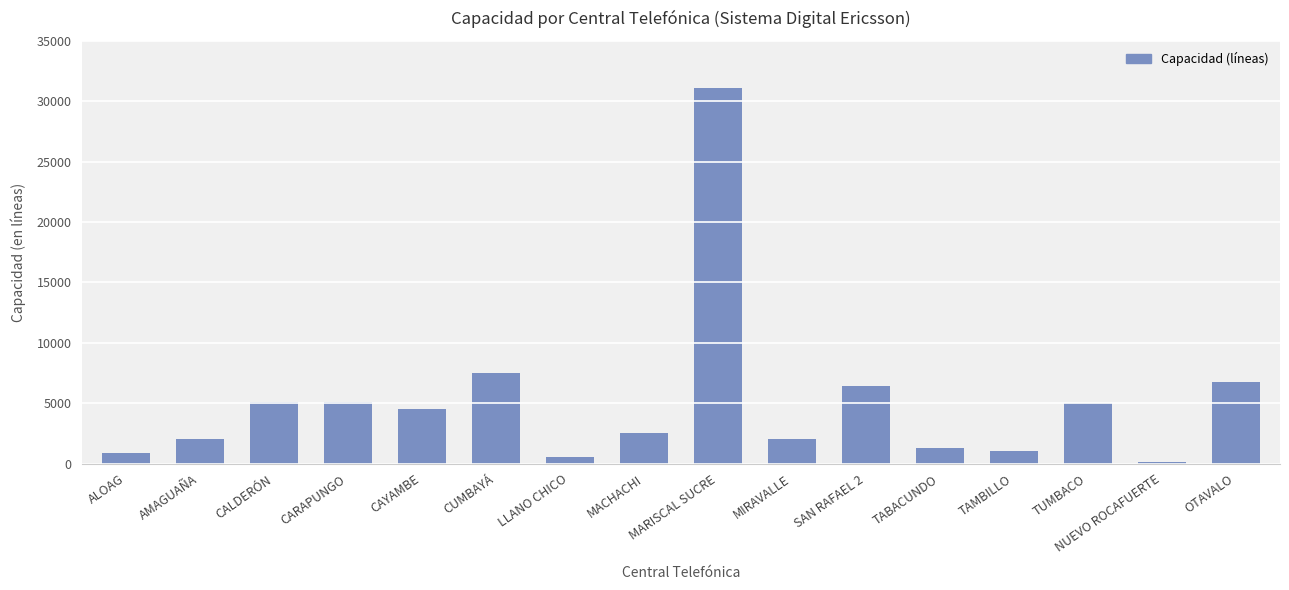

What is the label of the 6th bar from the right?

SAN RAFAEL 2